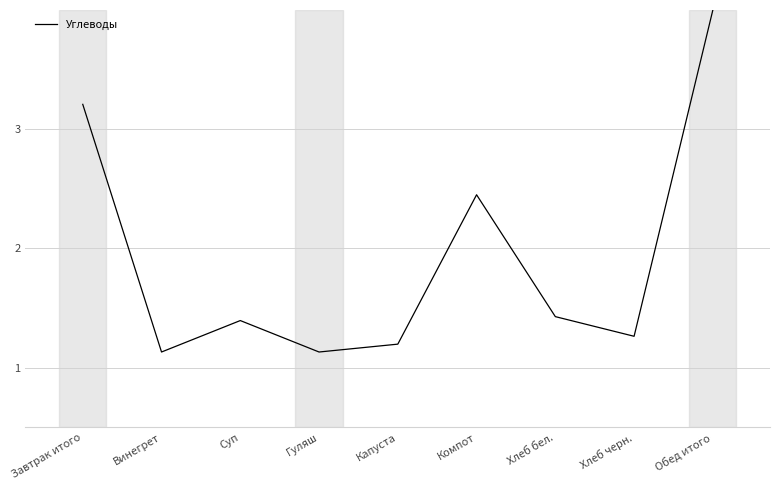

The value at Винегрет is 1.1. True or false?

True